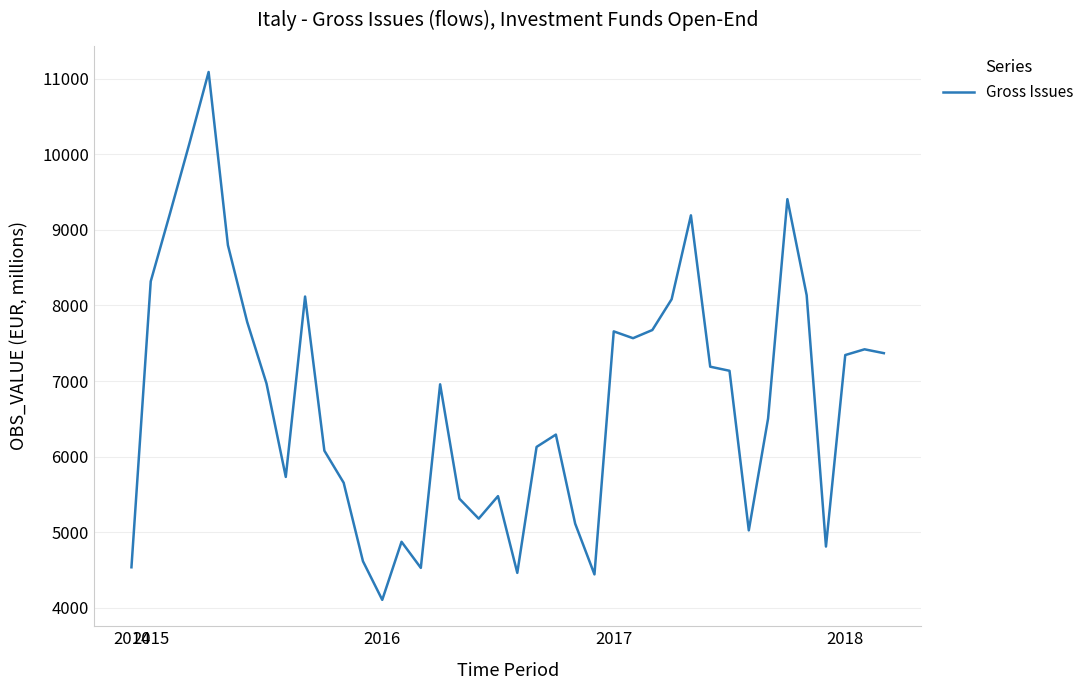

What is the maximum value shown in the chart?

11088